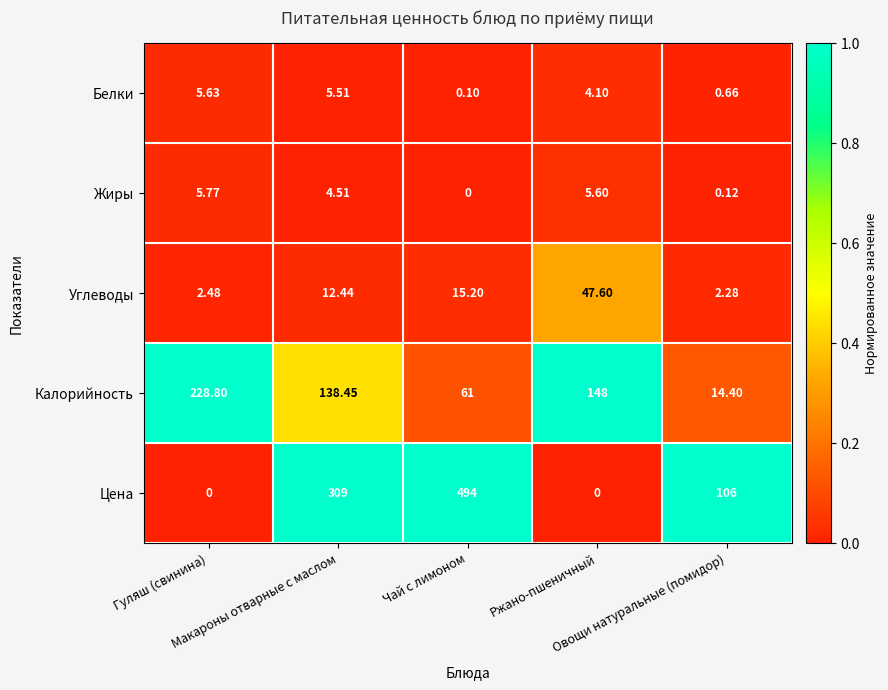

Rank the series by their maximum value, from lowest to highest.

Белки, Жиры, Углеводы, Калорийность, Цена